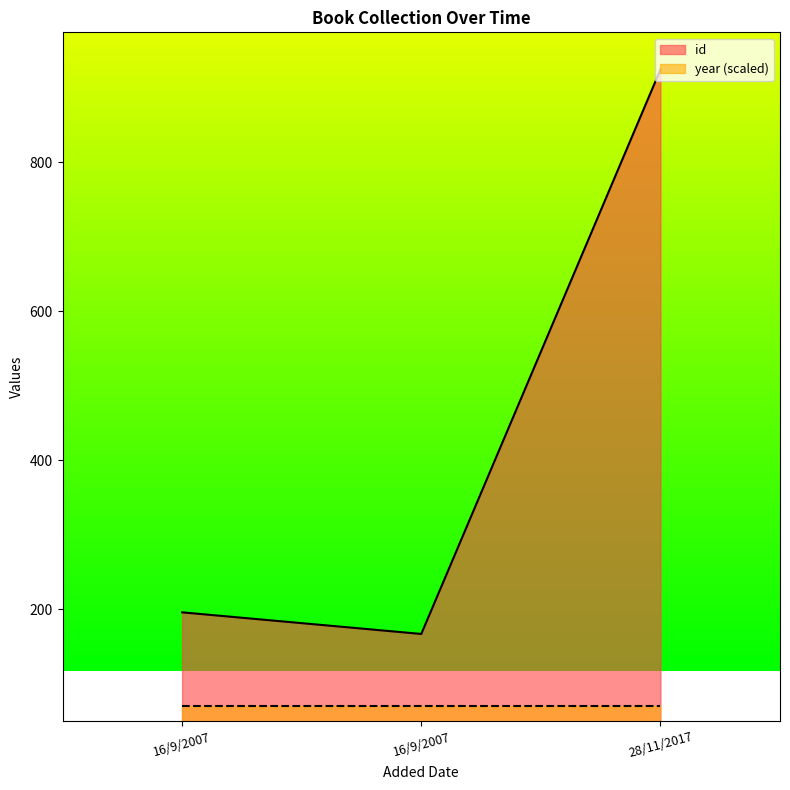

How many data points does each series have?

3